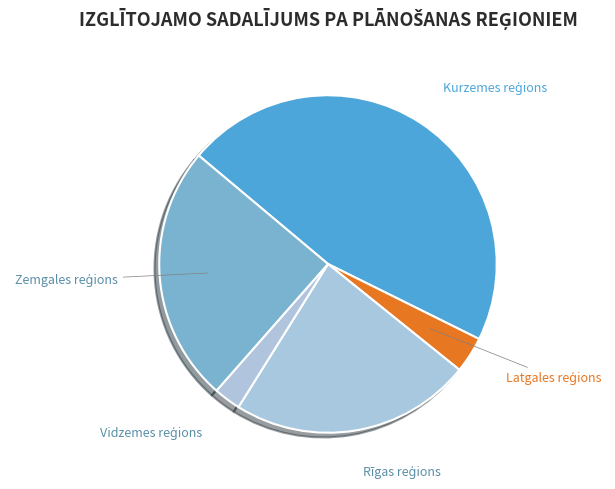

Is there any slice that represents more than half of the pie?

No